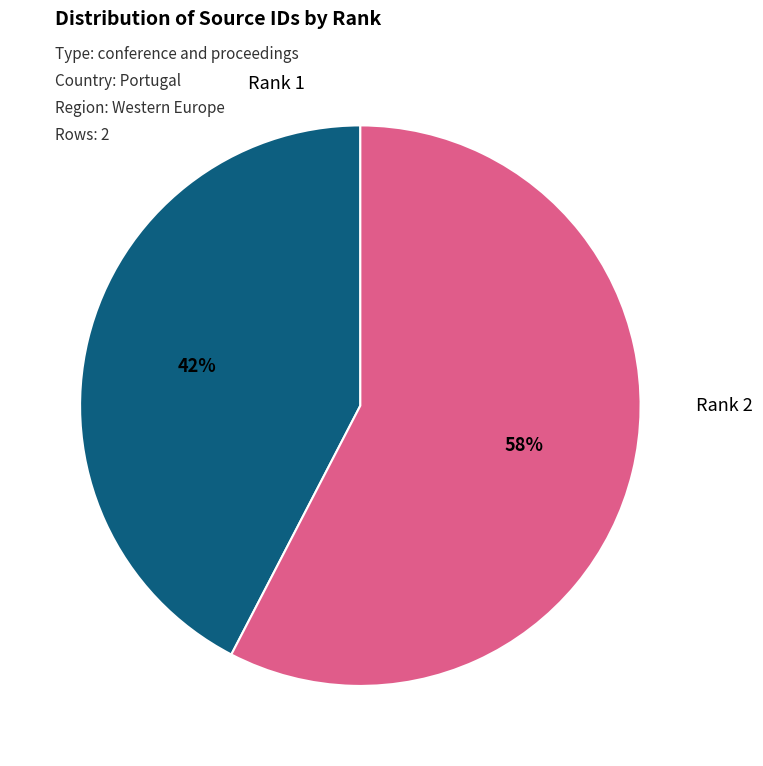

Which category has the biggest portion of the pie?

Rank 2